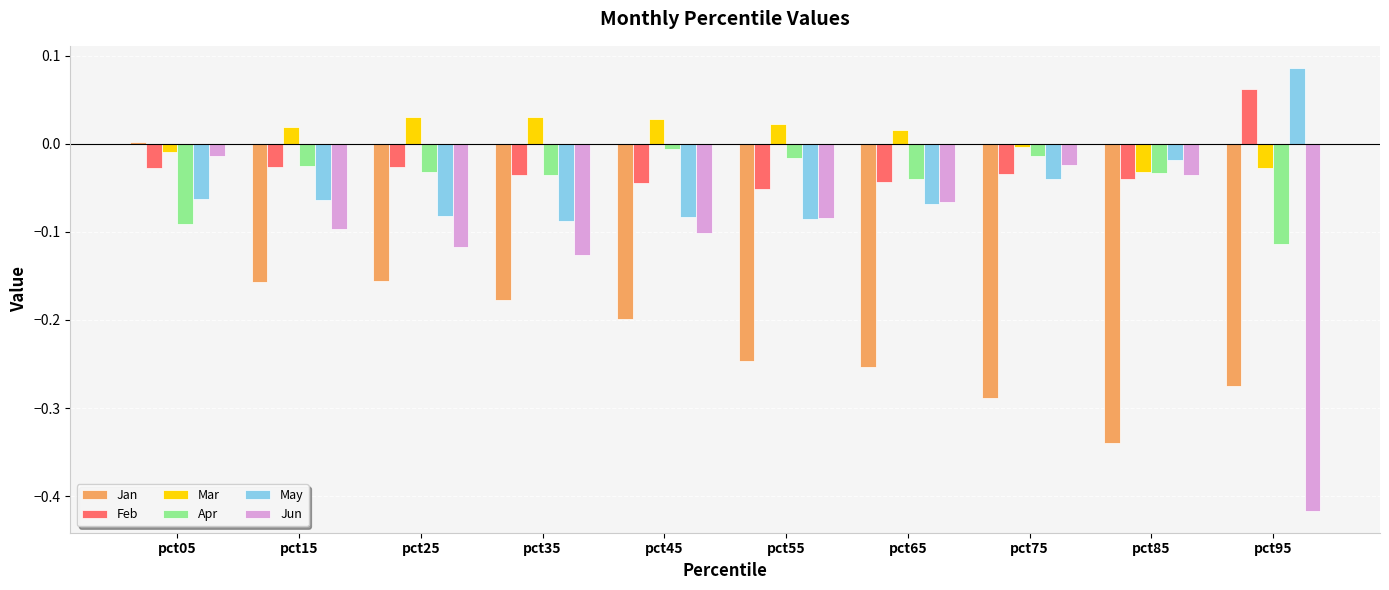

Which label corresponds to the largest value in the chart?

pct95